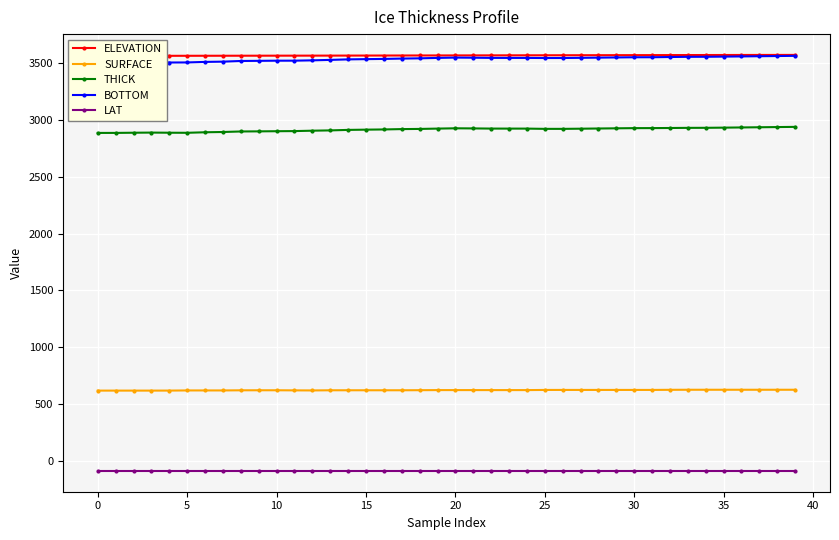

Which series has the largest range (max minus min)?

BOTTOM